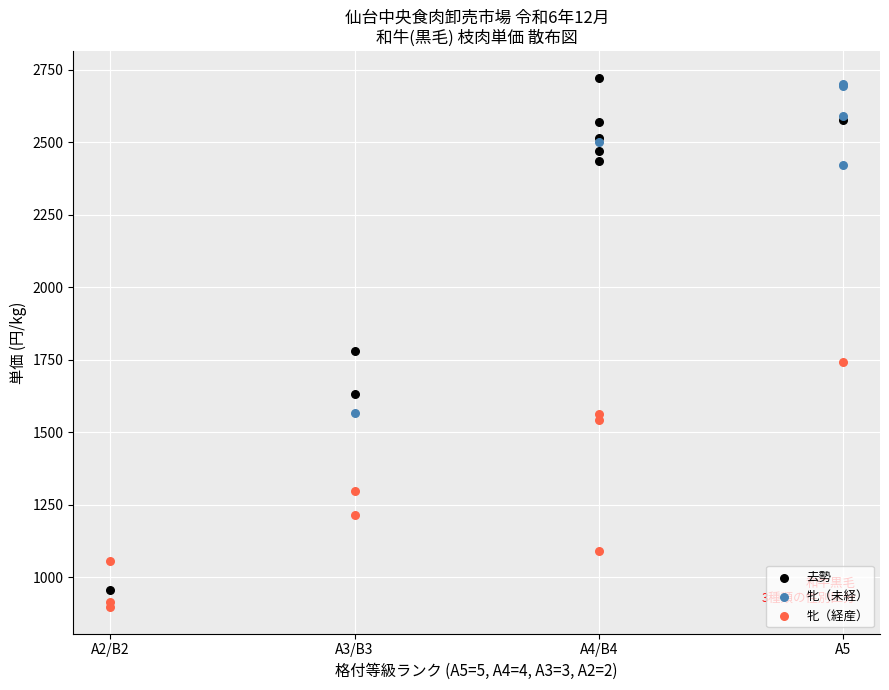

Which series contains the highest Y value?

去勢